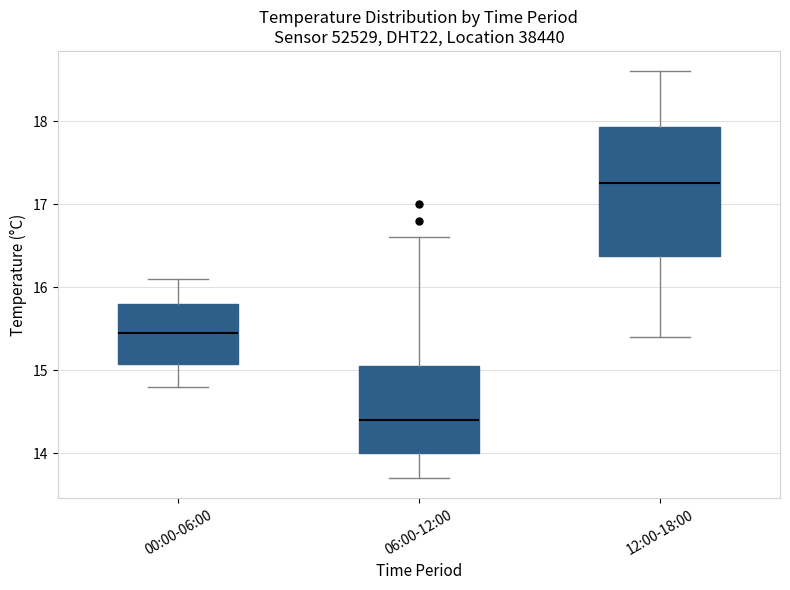

Comparing the boxes themselves (not the whiskers), which one is the tallest?

12:00-18:00